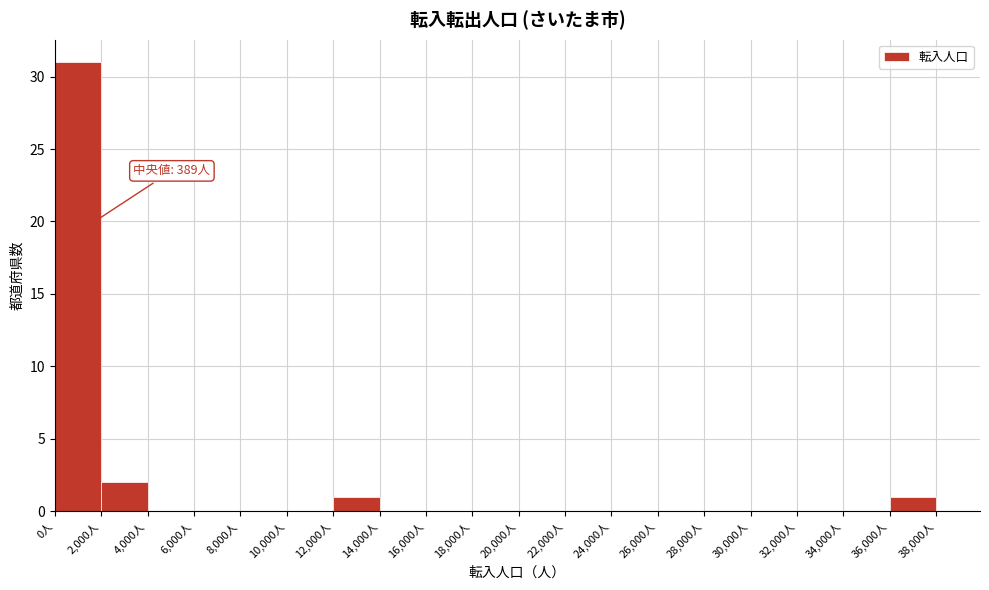

Over which range of the x-axis is the bar tallest?

0 to 2000